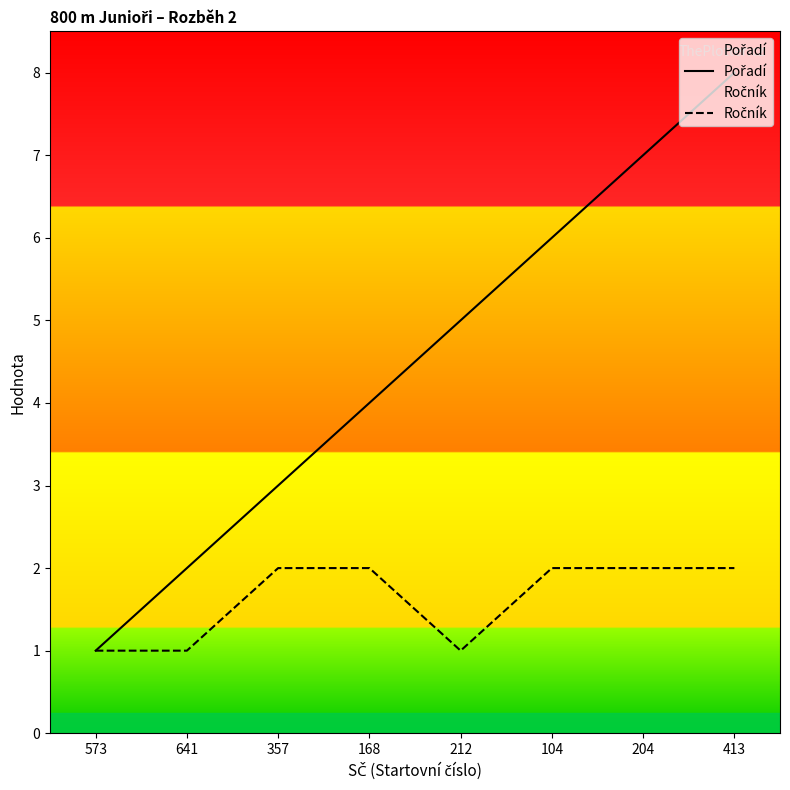

True or false: Ročník and Pořadí intersect in this chart.

False